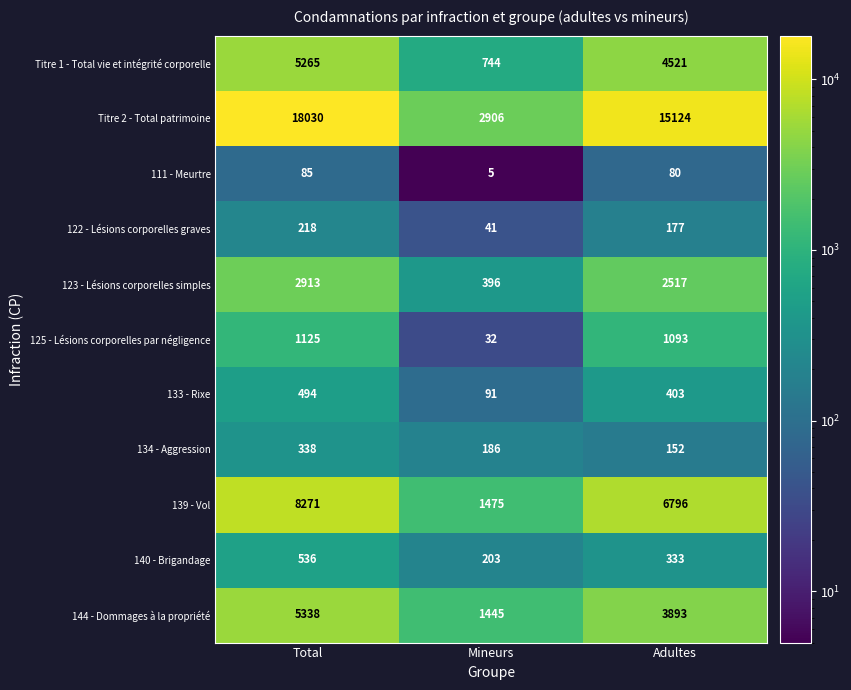

Which series has the largest range (max minus min)?

Titre 2 - Total patrimoine